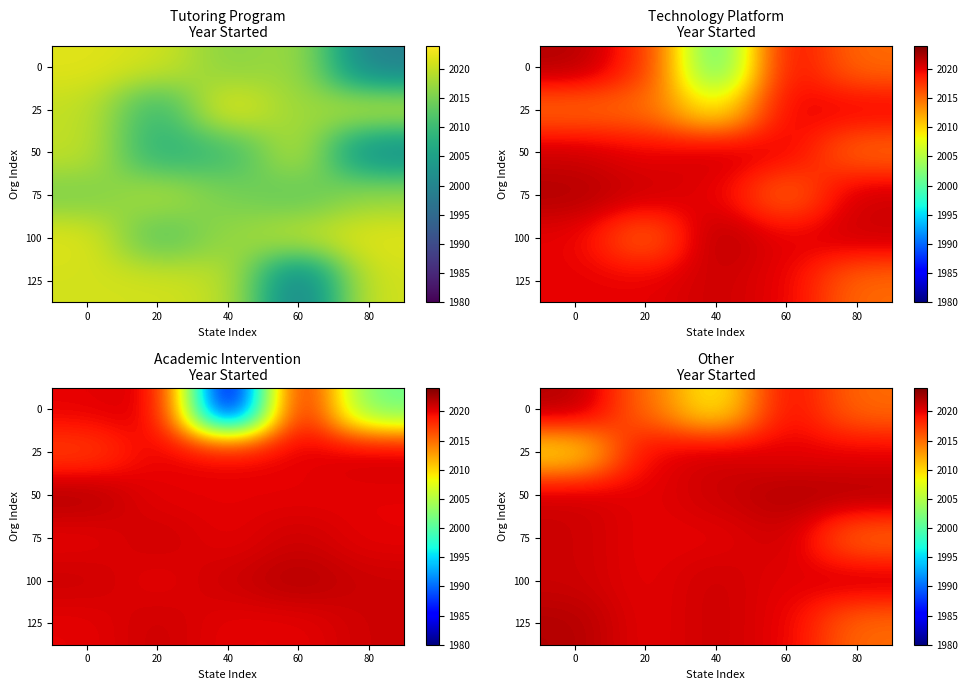

At which label does 50 reach its peak?

60